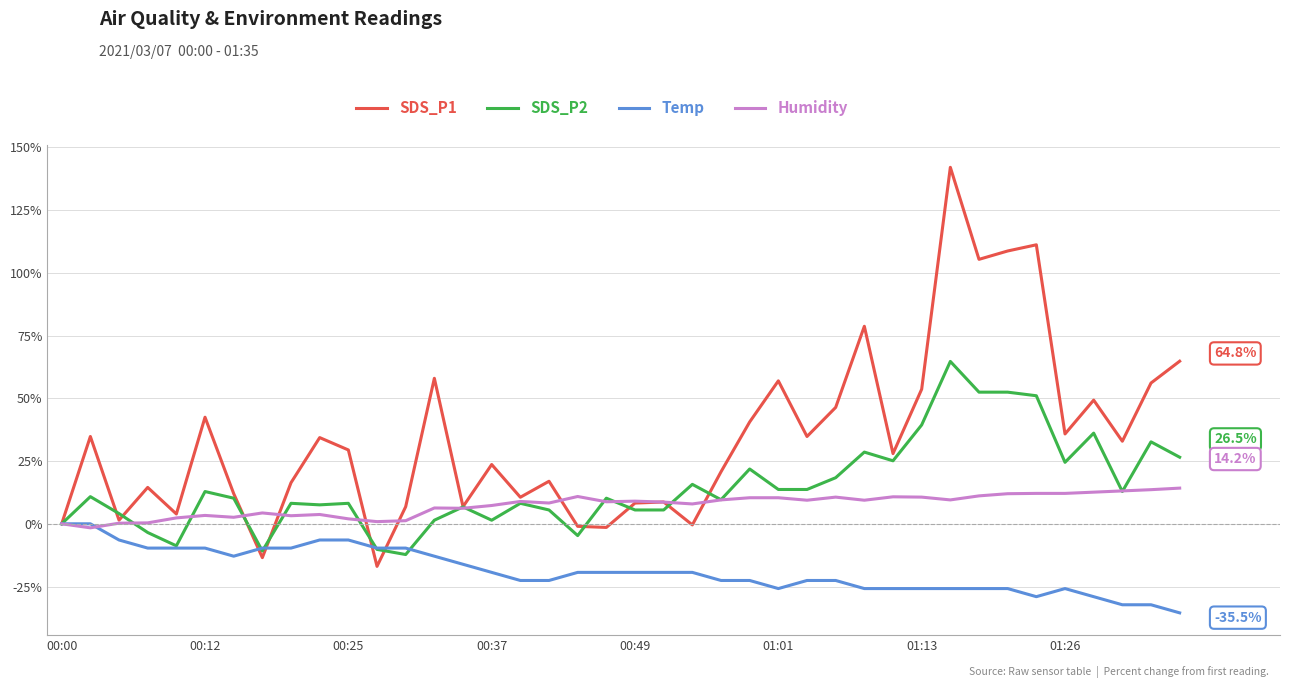

What is the lowest value of the SDS_P1 series?

-17.0